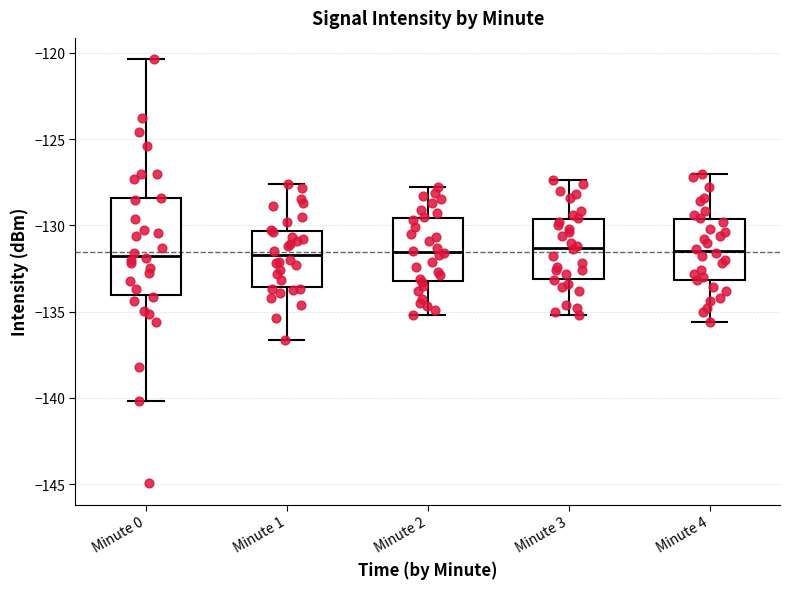

Where does the median line of the box for Minute 2 sit on the y-axis? The values are not printed on the chart, so give them approximately, as read against the axis.

-131.5